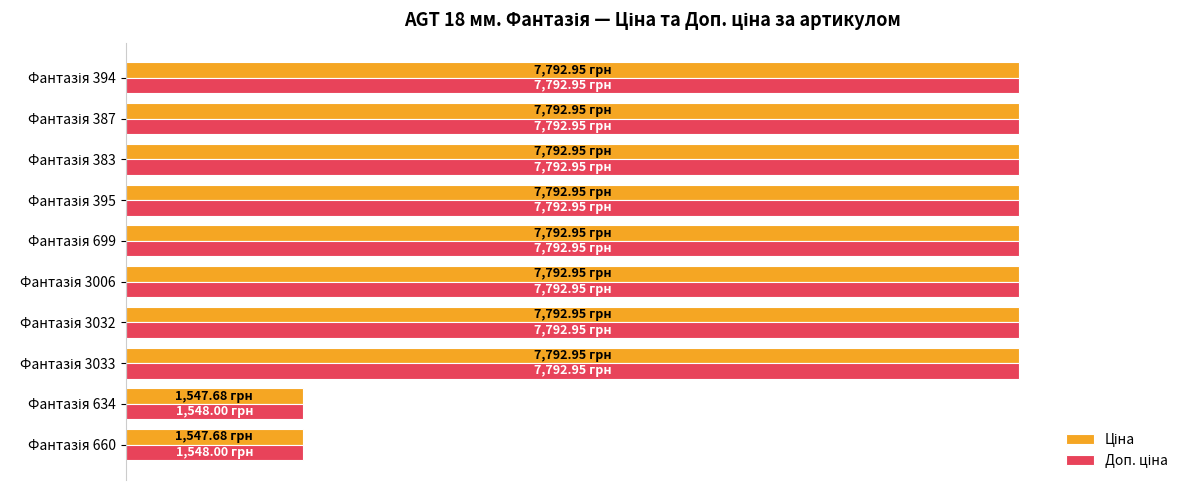

How many groups of bars are there?

10